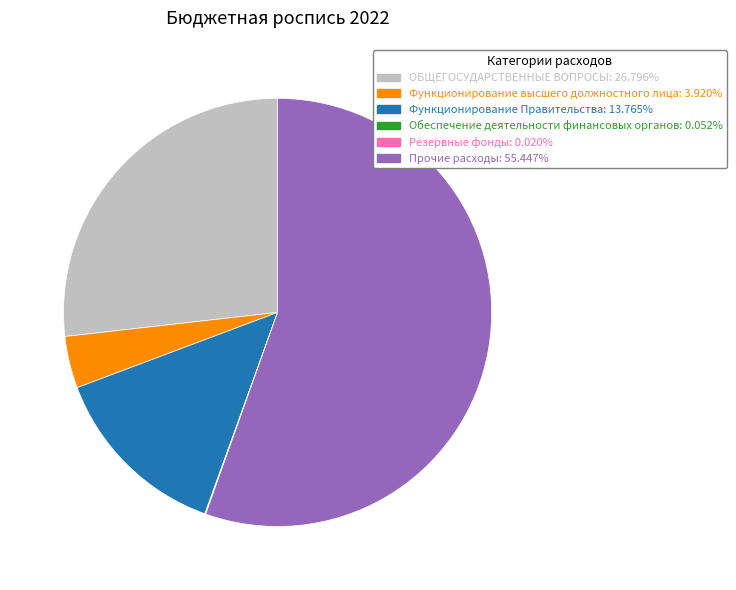

Between Функционирование Правительства and Функционирование высшего должностного лица, which is larger?

Функционирование Правительства